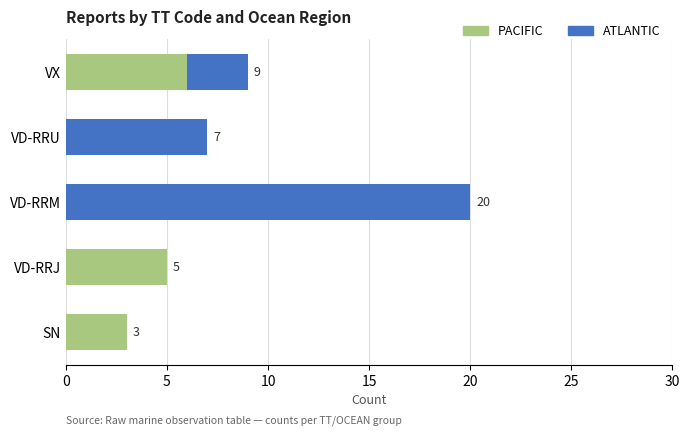

How many values in PACIFIC are above zero?

3